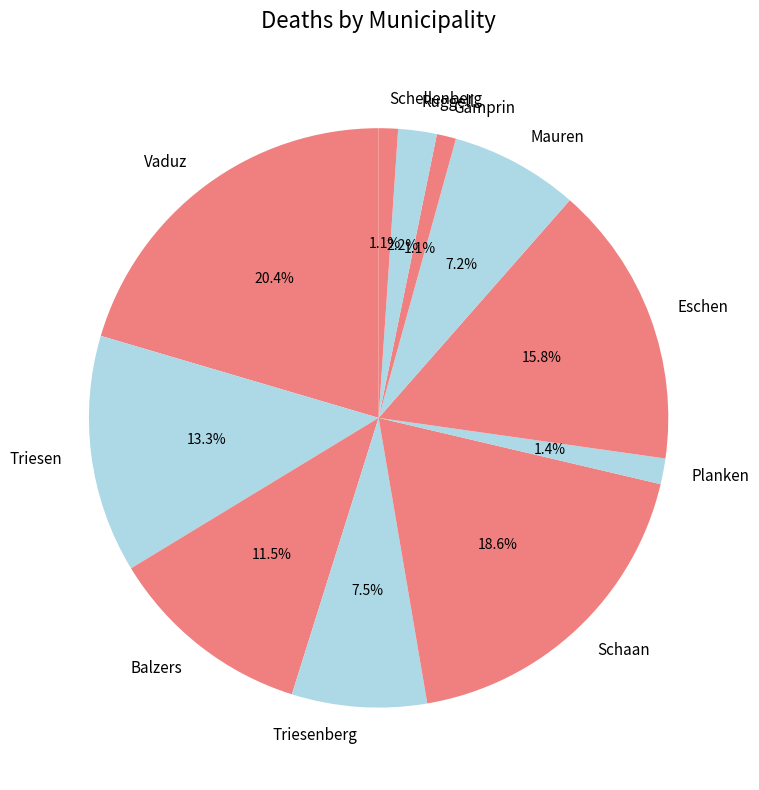

Which slice is the largest?

Vaduz